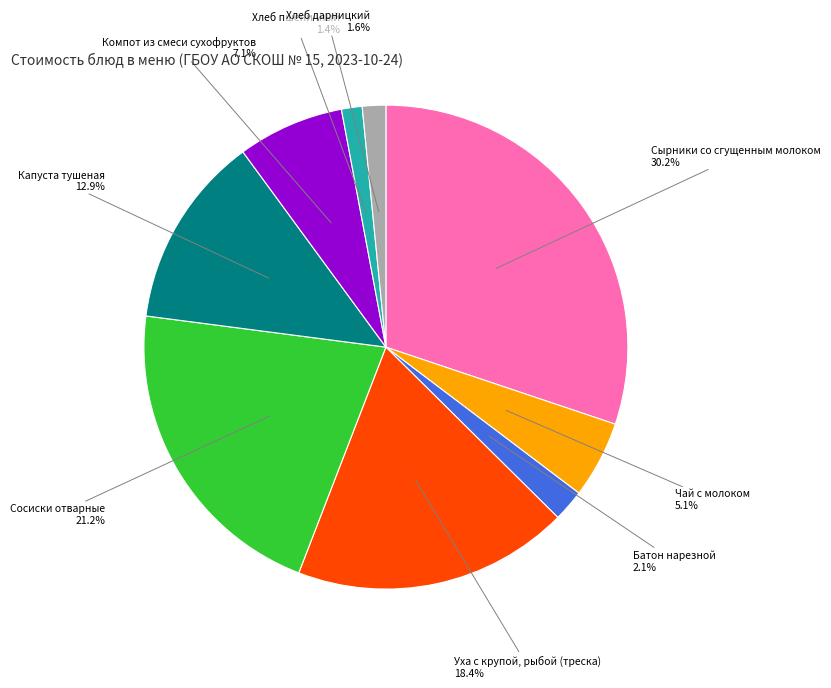

Does Сырники со сгущенным молоком account for over 50% of the chart?

No